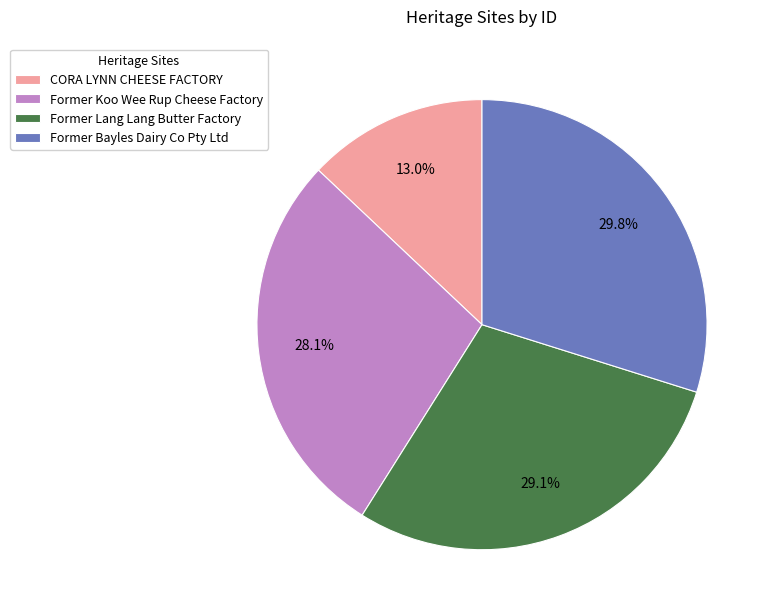

Which has a higher value, CORA LYNN CHEESE FACTORY or Former Lang Lang Butter Factory?

Former Lang Lang Butter Factory